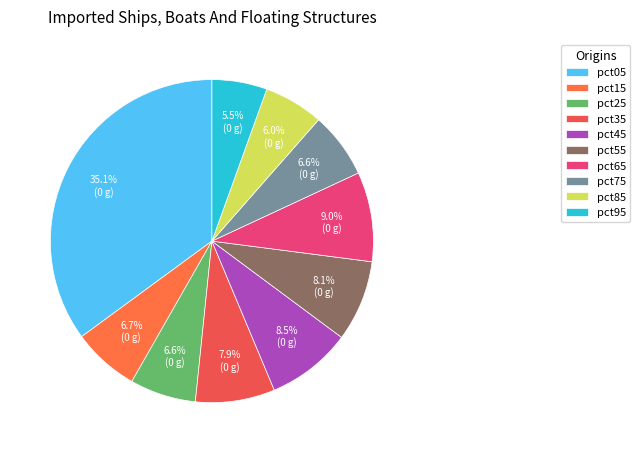

Between pct65 and pct95, which is larger?

pct65